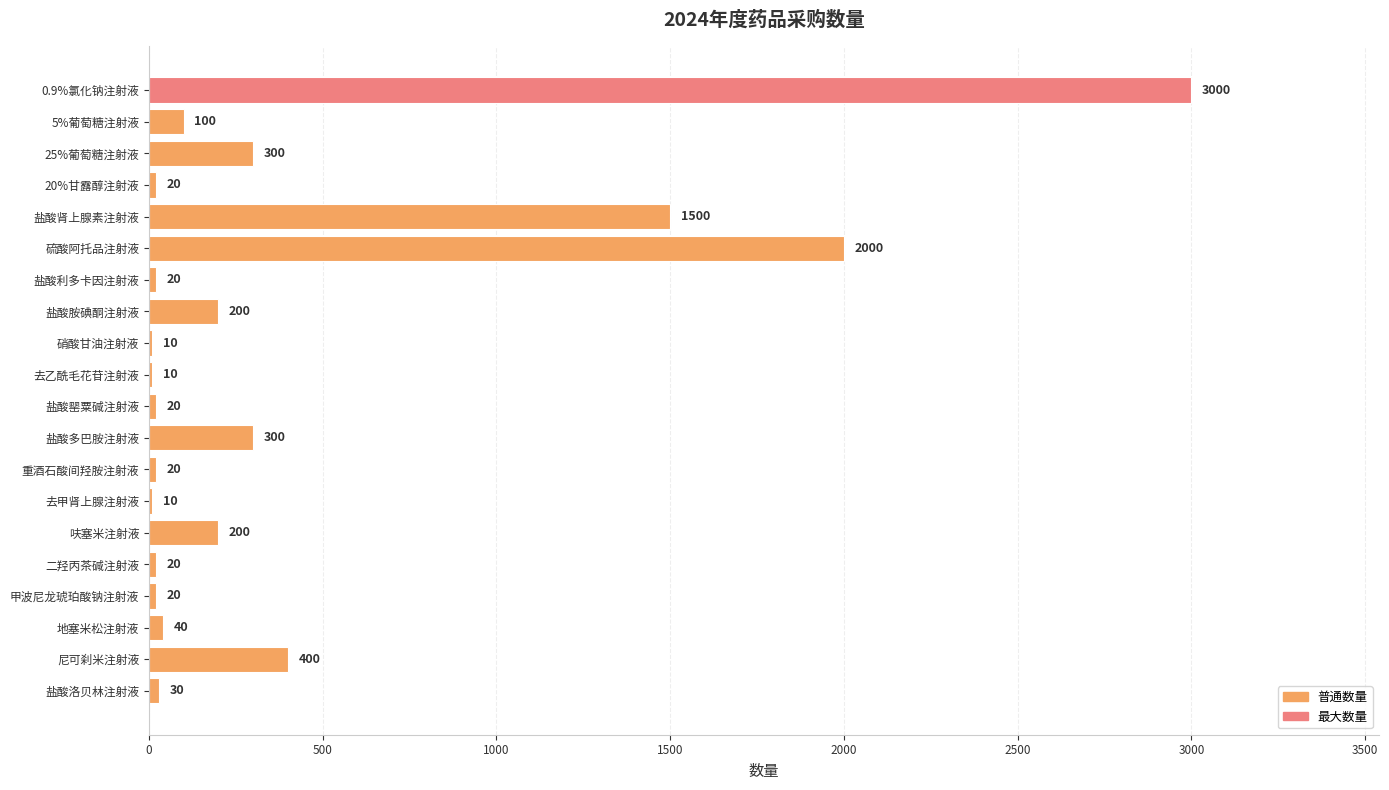

The chart shows a value of 10 at 去甲肾上腺注射液. True or false?

True